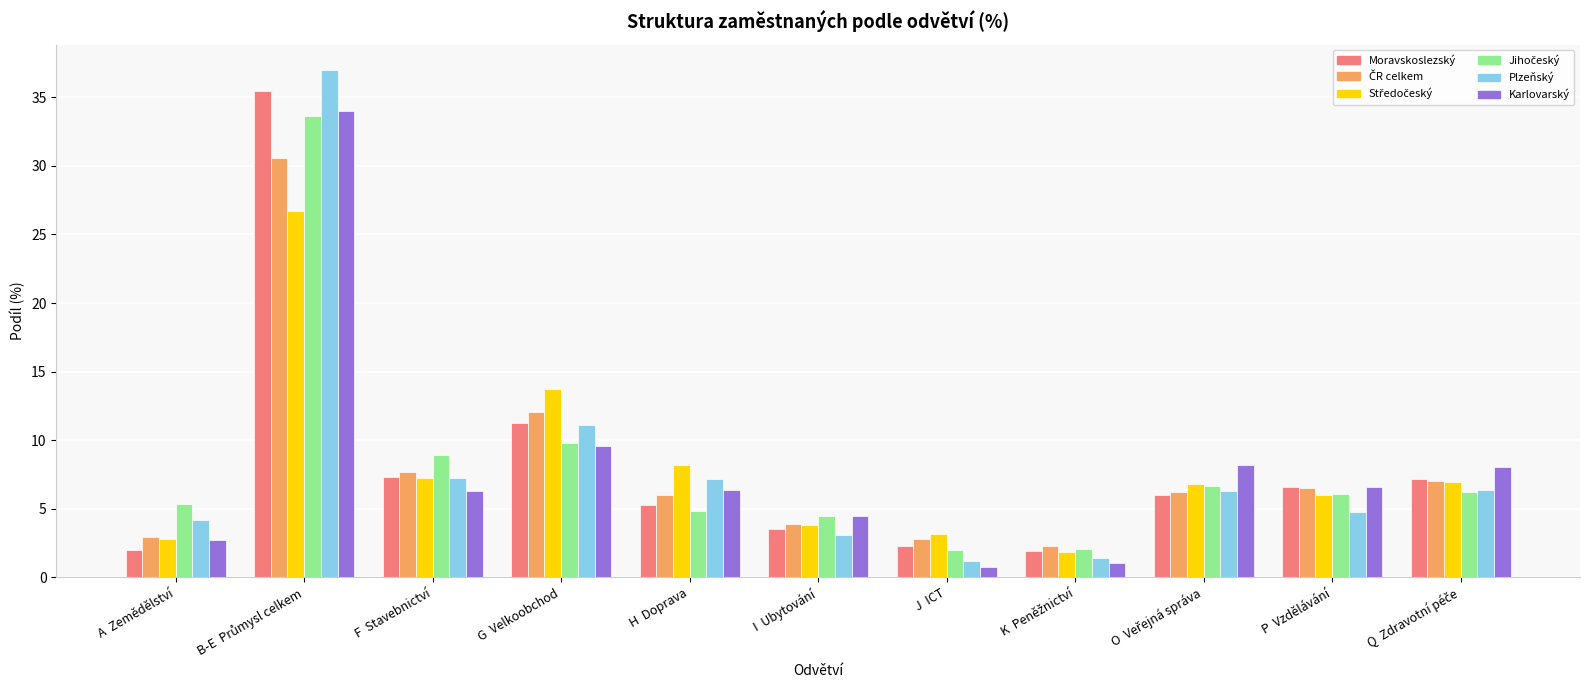

What is the difference between the Moravskoslezský values at F  Stavebnictví and H  Doprava?

2.0